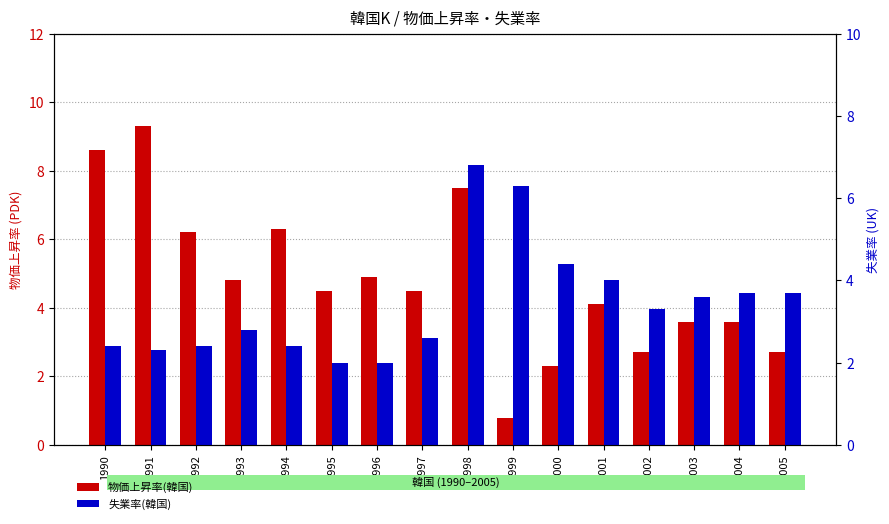

Is it true that 物価上昇率(韓国) equals 10.7 at 1994?

False